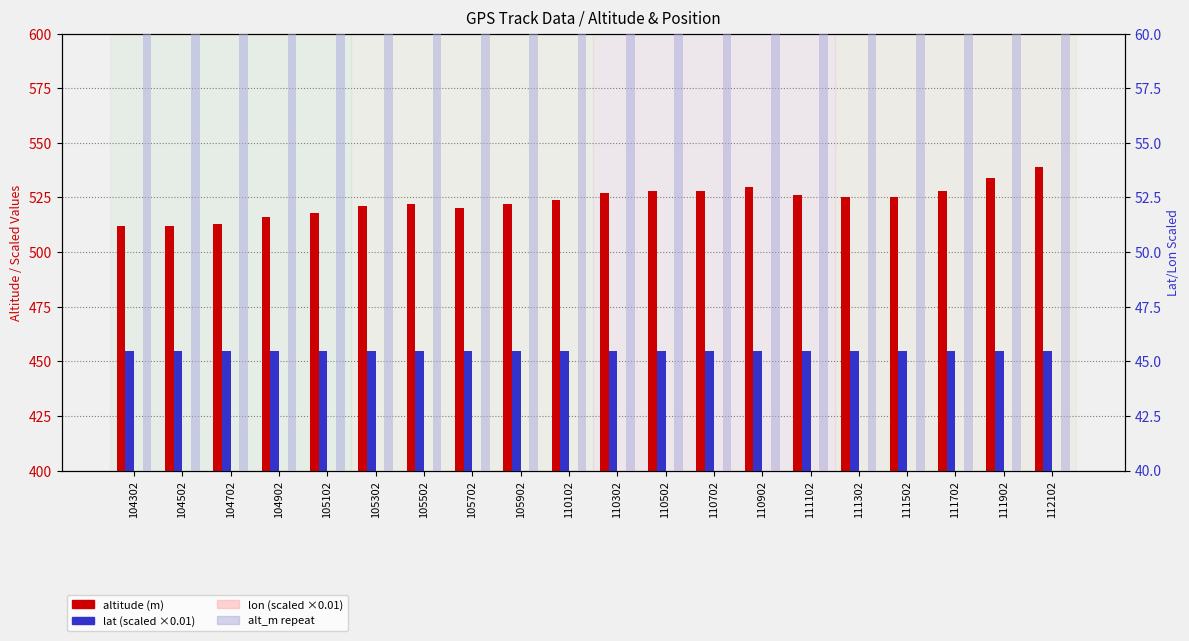

Count the number of categories in the chart.

20